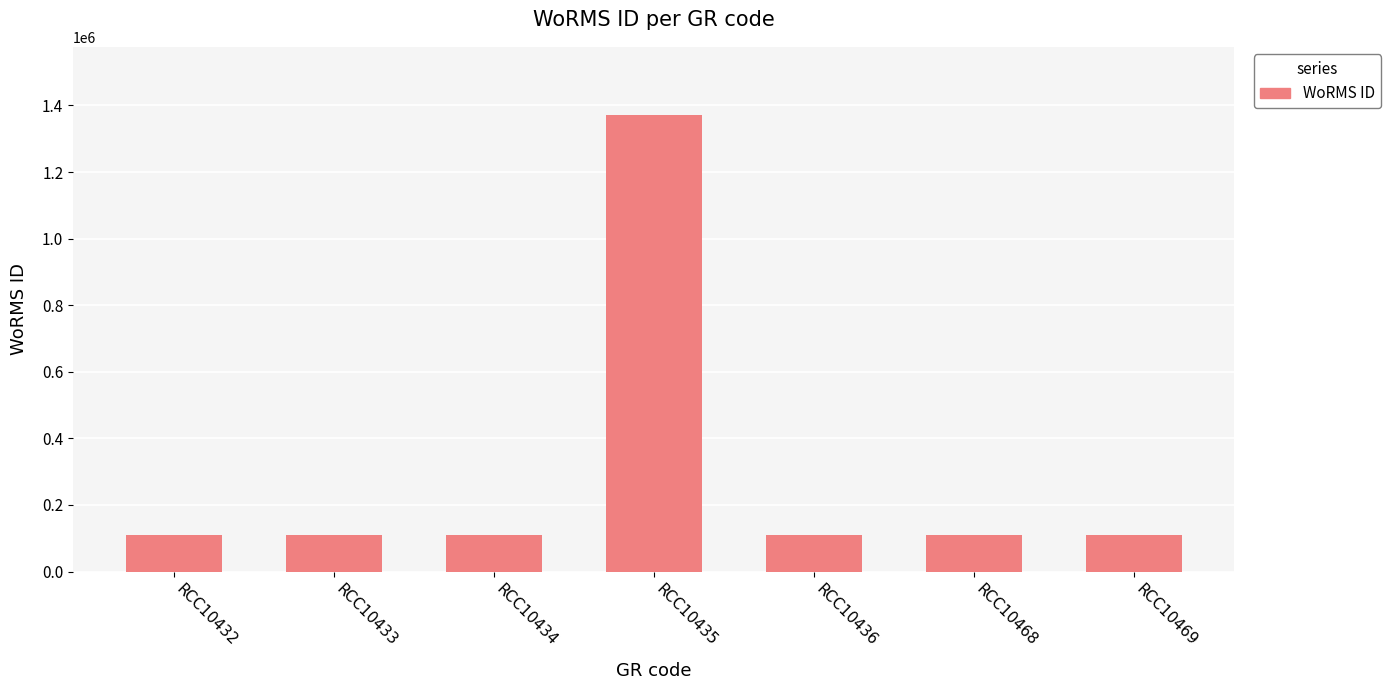

What is the maximum value shown in the chart?

1370498